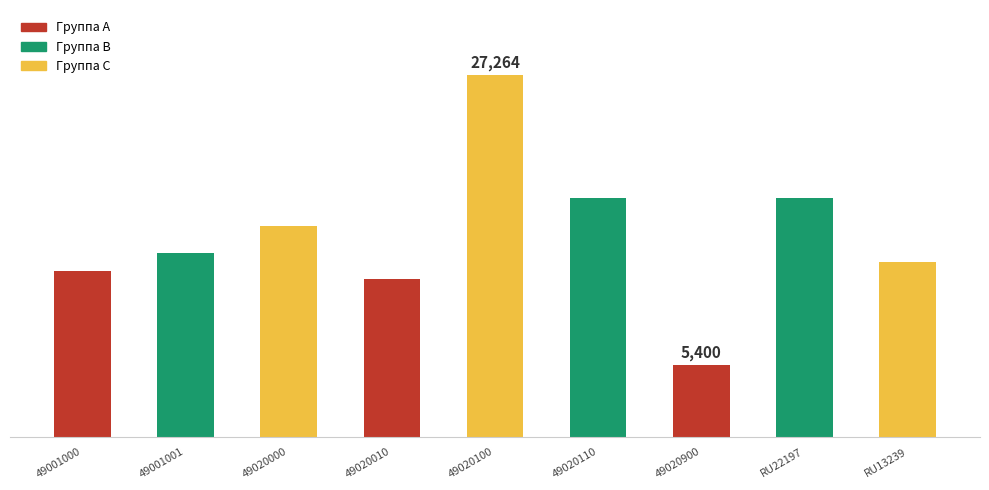

True or false: the data shows 13212 at RU13239.

True